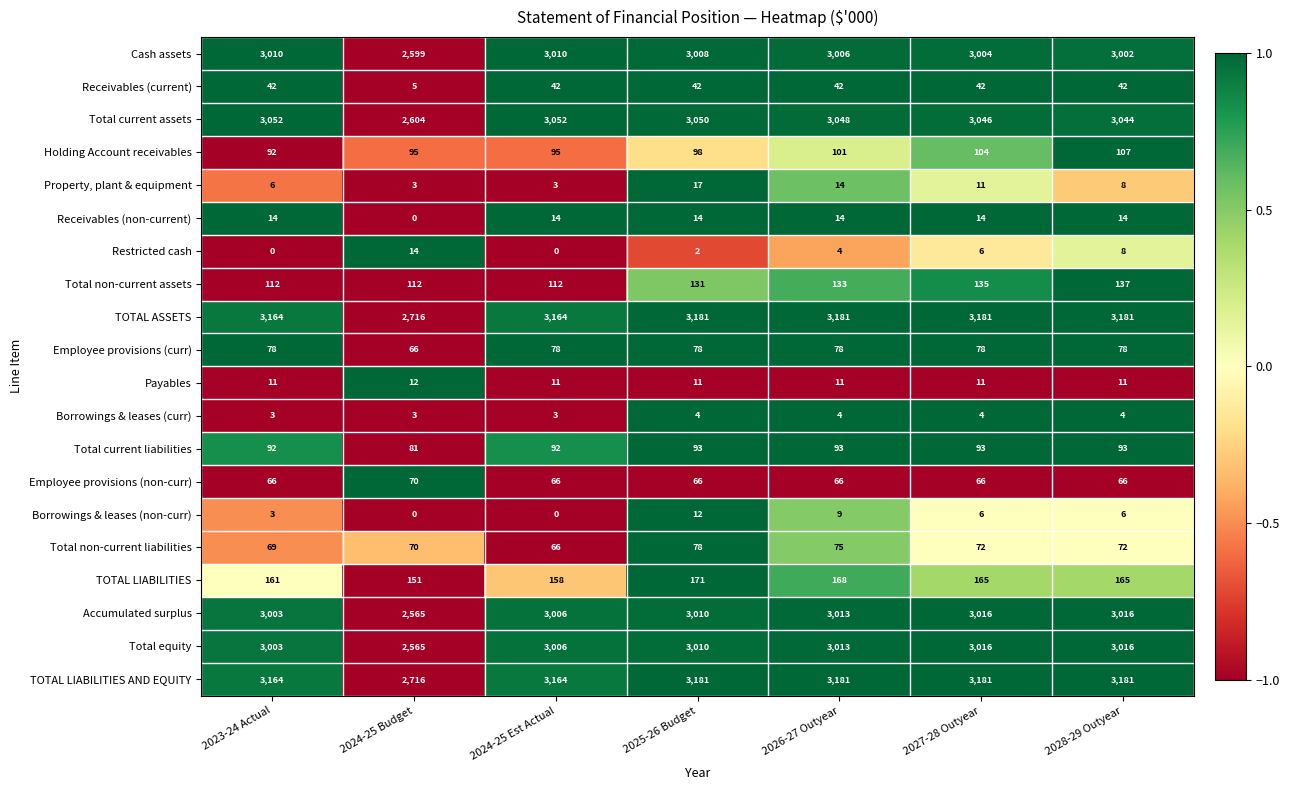

What is the sum of all Total current liabilities values?

637